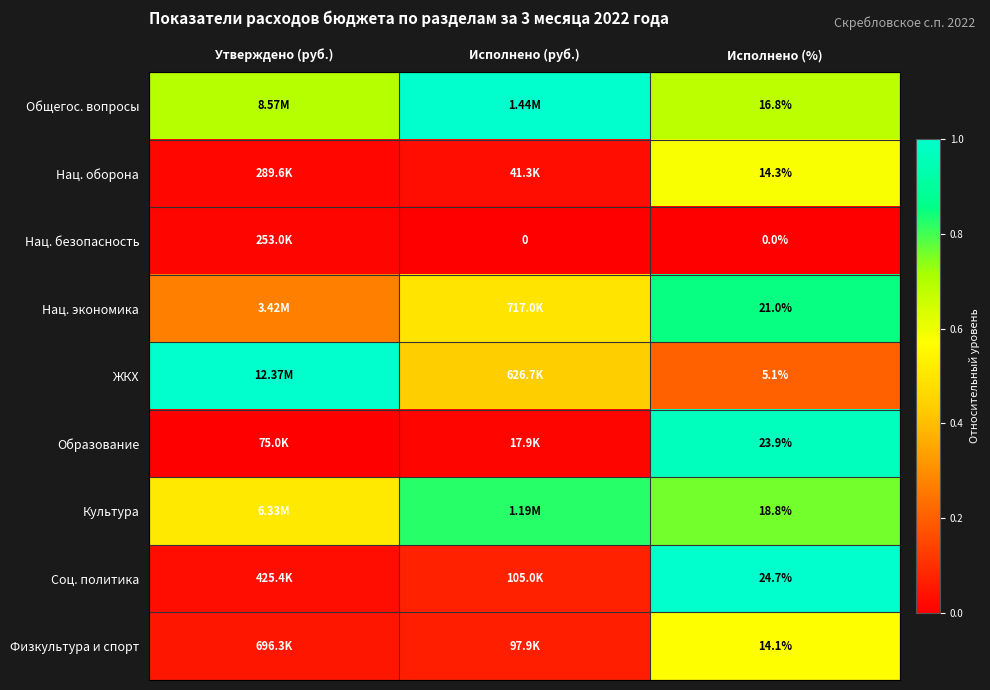

What is the difference between the highest and lowest values at Исполнено (руб.)?

1.0